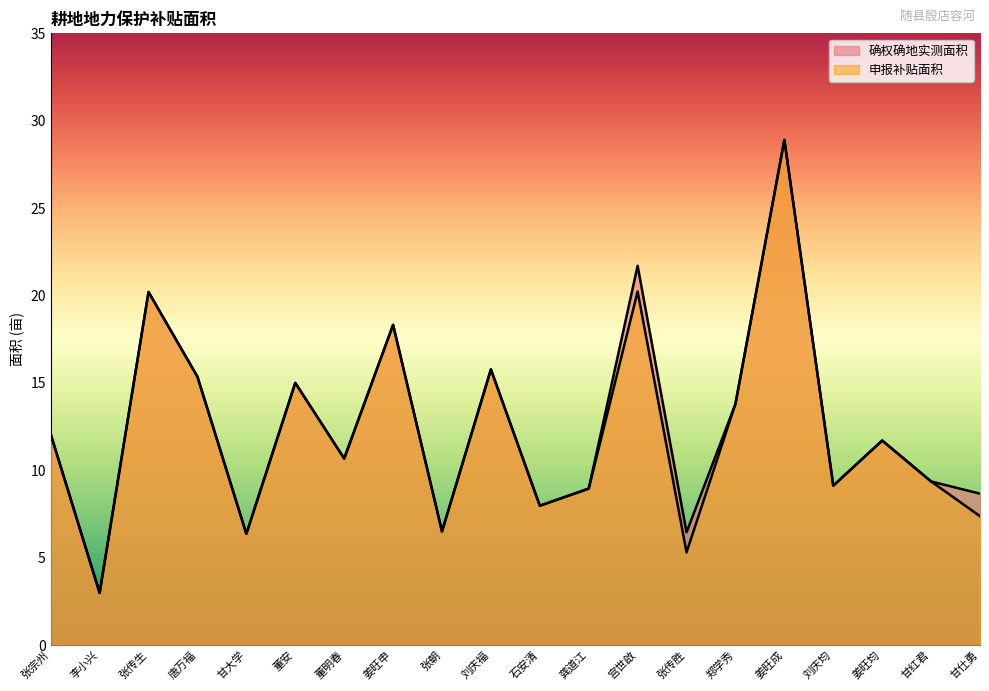

Reading right to left, extract all data points from this chart.

申报补贴面积: 7.4	9.4	11.7	9.1	28.9	13.8	5.3	20.2	8.9	8.0	15.8	6.5	18.3	10.7	15.0	6.4	15.3	20.2	3.0	12.1
确权确地实测面积: 8.7	9.4	11.7	9.1	28.9	13.8	6.5	21.7	8.9	8.0	15.8	6.5	18.3	10.7	15.0	6.4	15.3	20.2	3.0	12.1